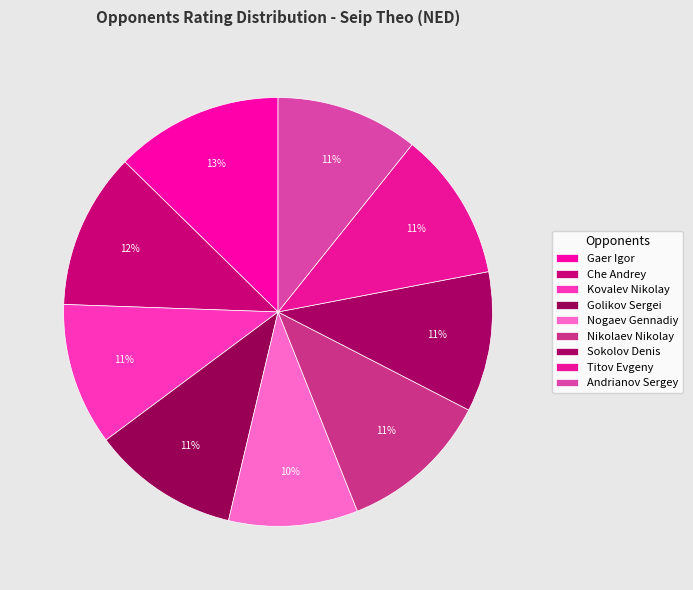

Is it true that Che Andrey is 19% of the pie?

False